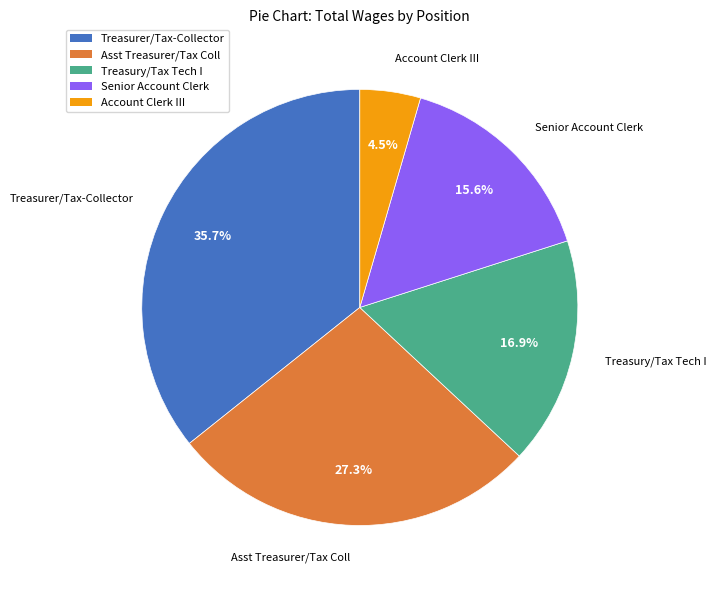

What portion of the pie excludes Senior Account Clerk?

84.4%